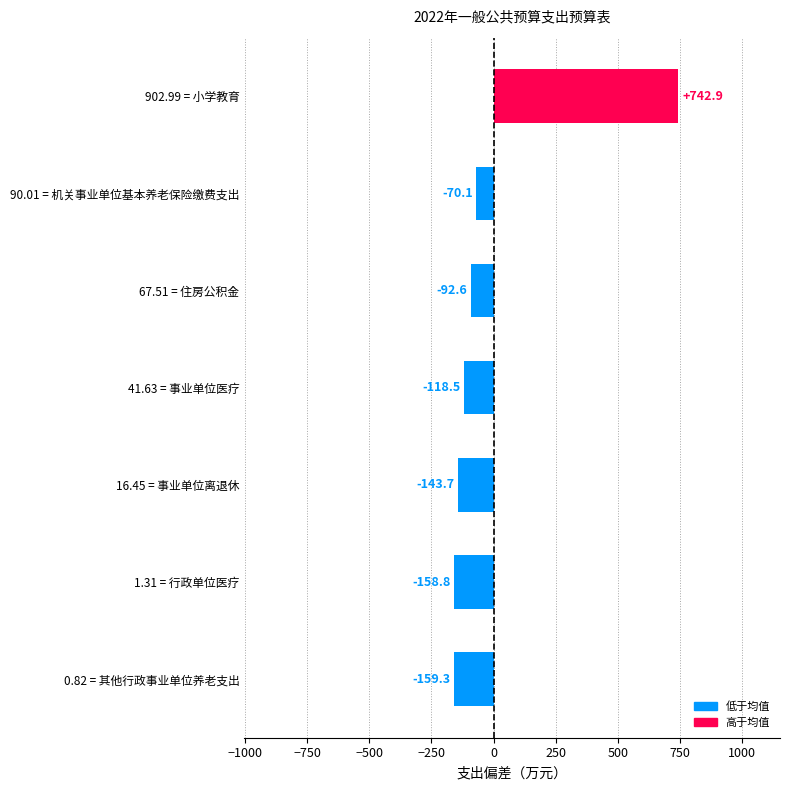

What is the label of the 2nd bar from the bottom?

1.31 = 行政单位医疗